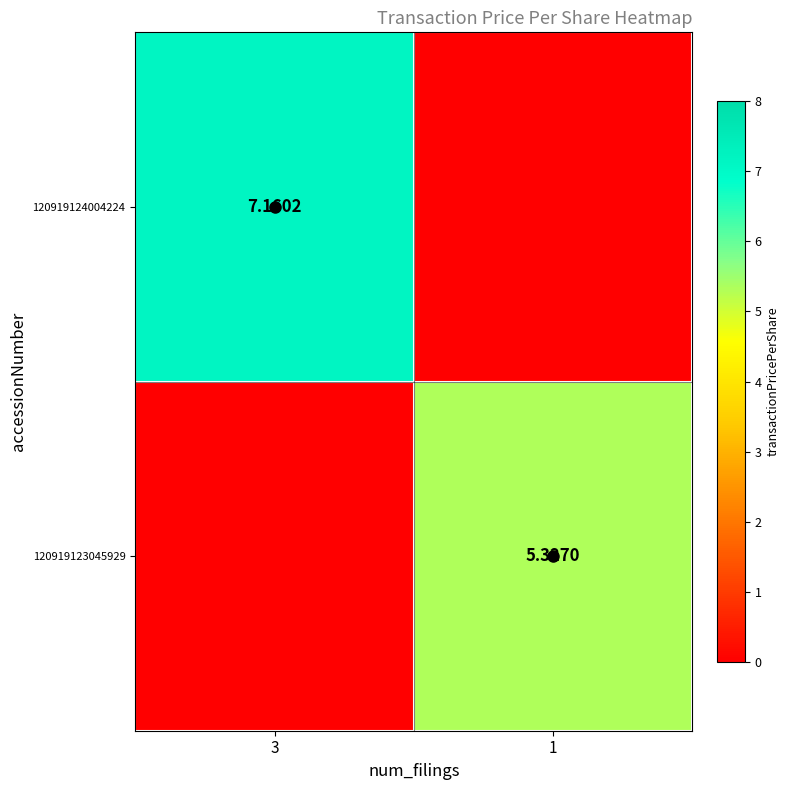

At which category is the sum across all series the highest?

3